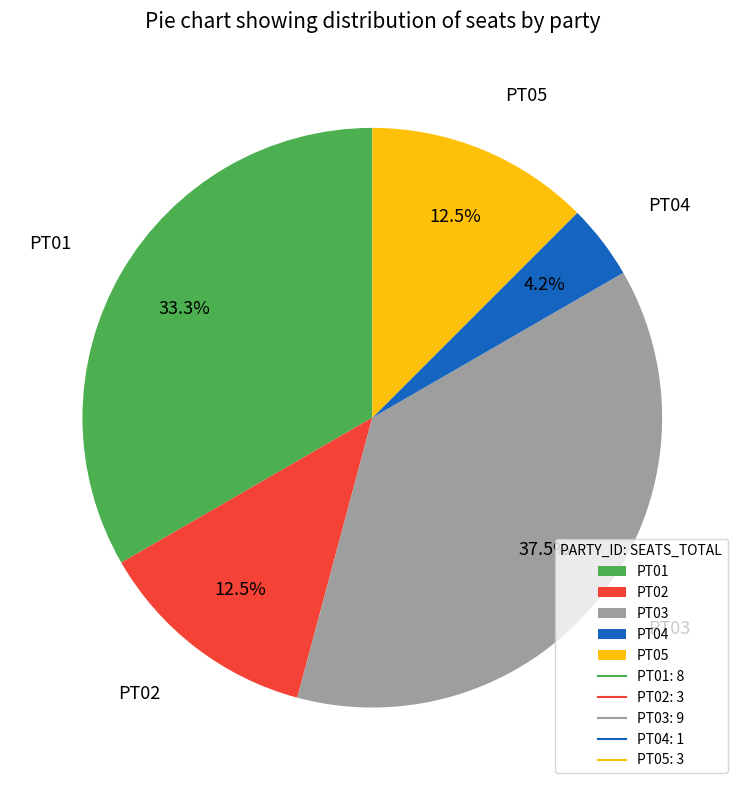

What percentage is the PT04 slice, to the nearest percent?

4%